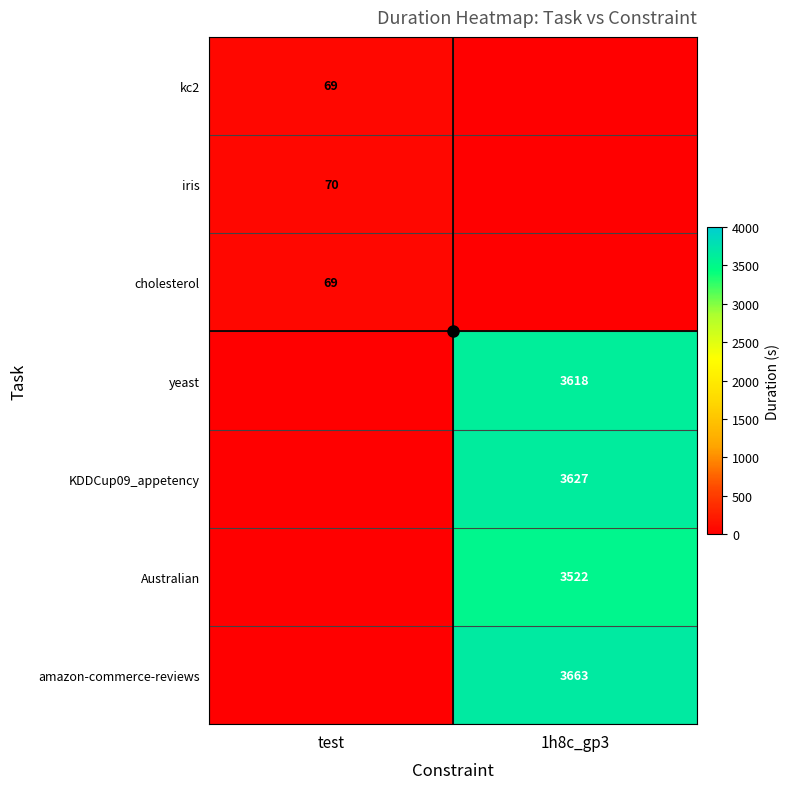

The kc2 series shows 69 at test. True or false?

True